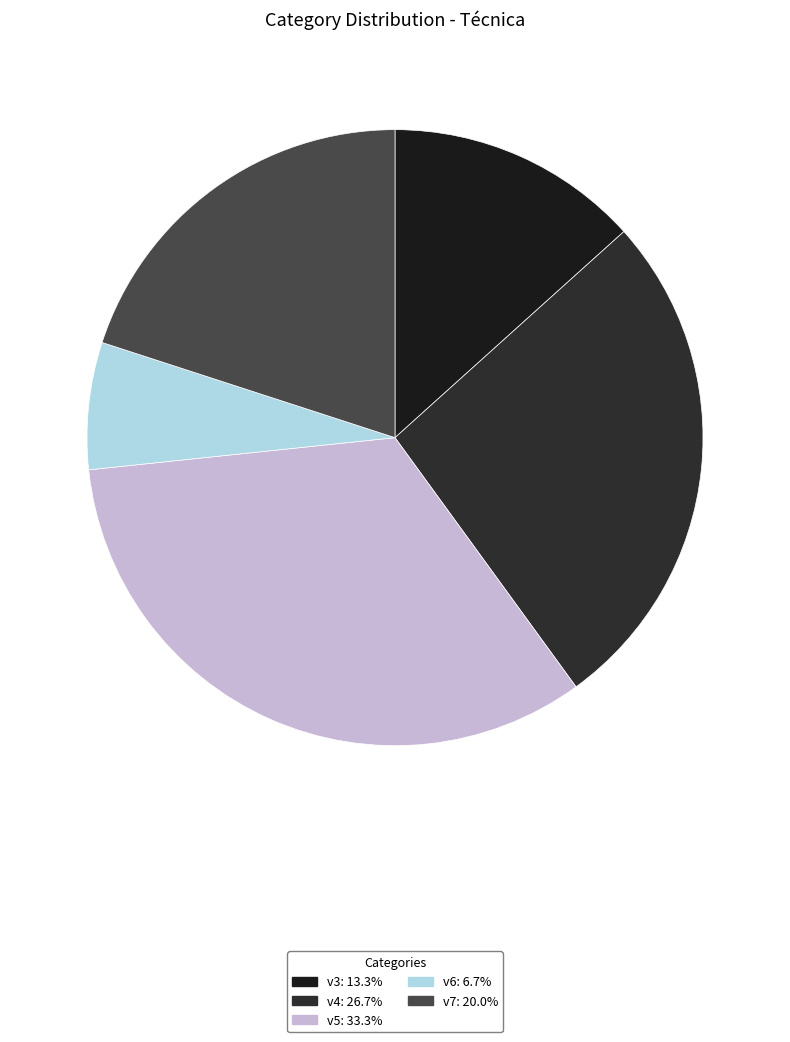

To the nearest percent, what portion does v6 represent?

7%